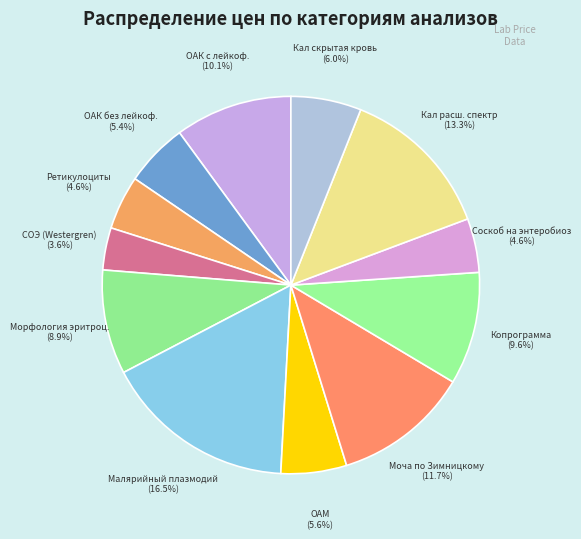

To the nearest percent, what is the average slice percentage?

8%